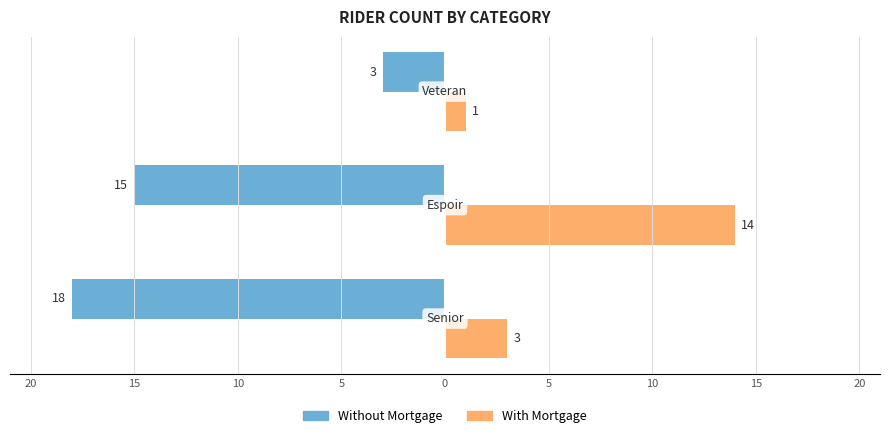

What are all the series names shown in the legend?

Without Mortgage, With Mortgage